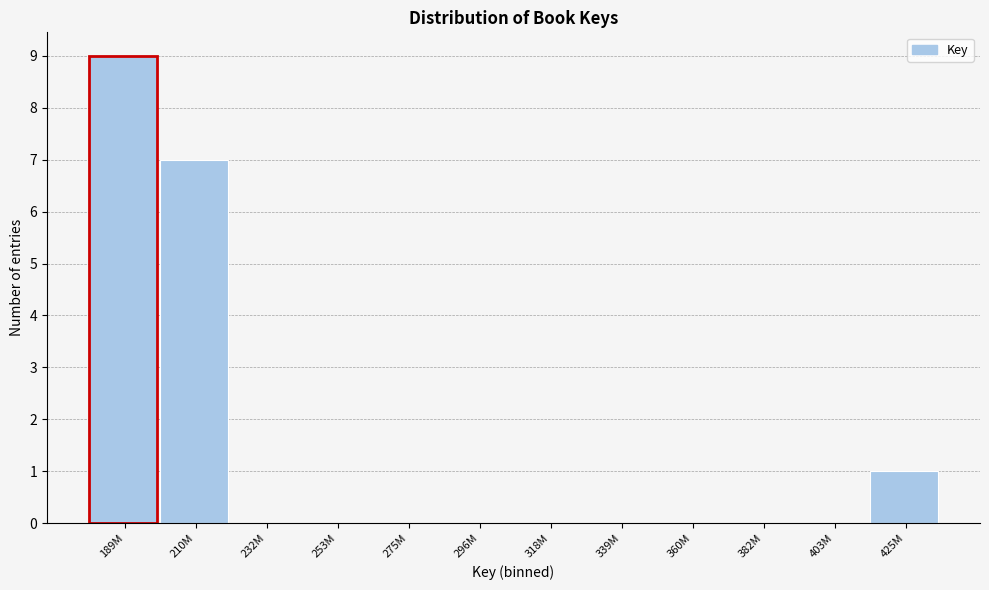

Reading left to right, transcribe all the data shown in this chart.

189M=9	210M=7	232M=0	253M=0	275M=0	296M=0	318M=0	339M=0	360M=0	382M=0	403M=0	425M=1